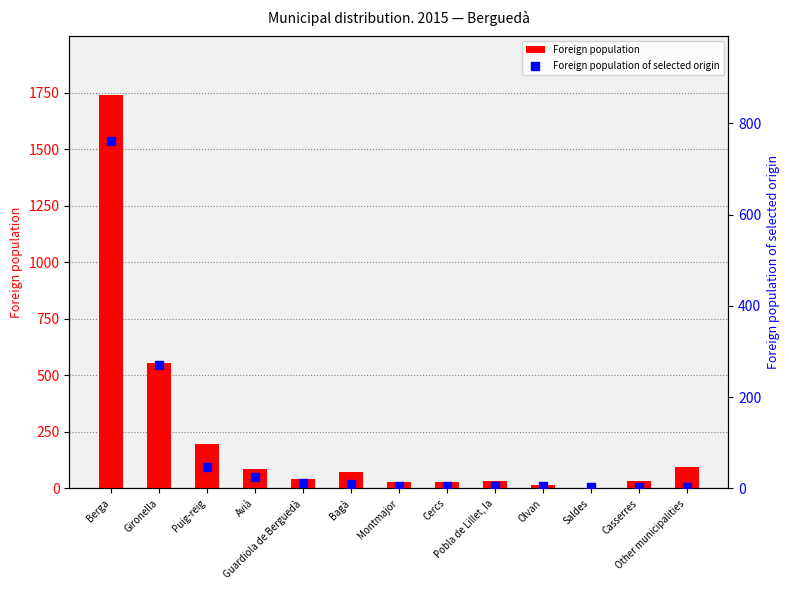

What are all the series names shown in the legend?

Foreign population, Foreign population of selected origin